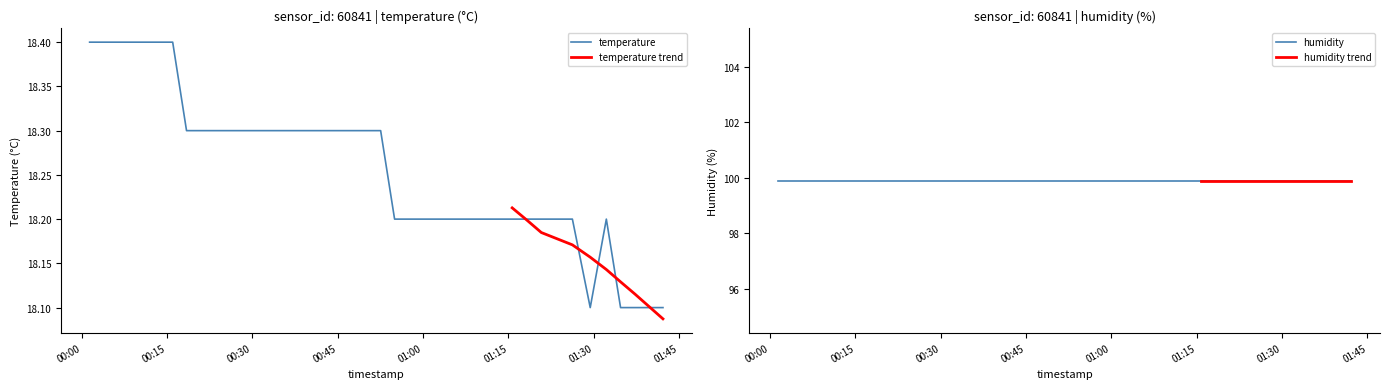

Where is the first local maximum?

2022-08-01T01:32:13